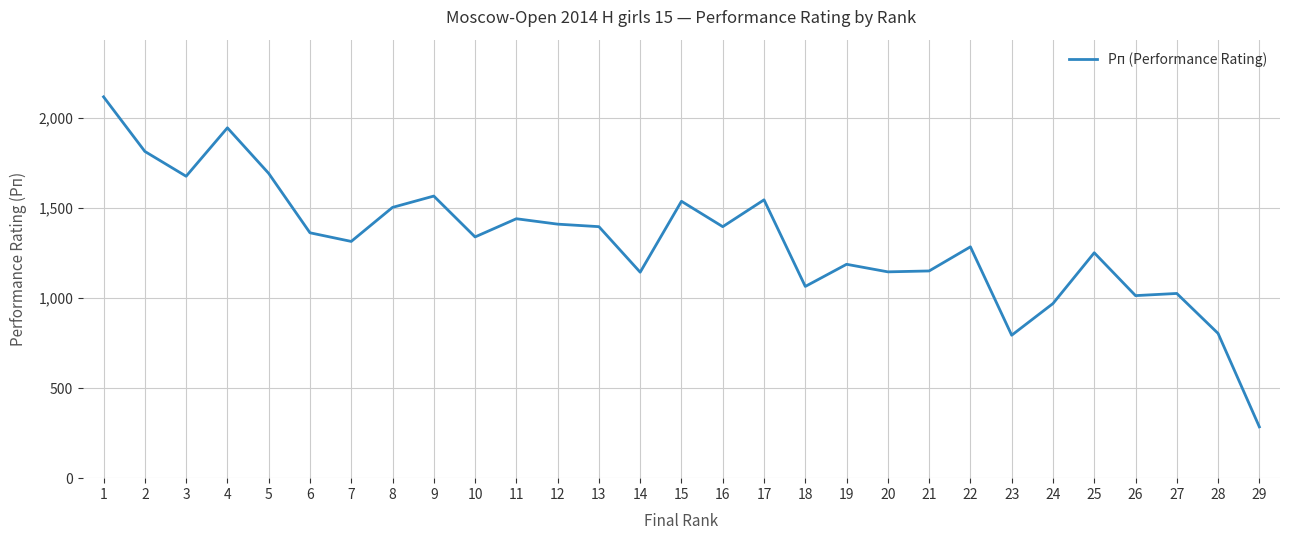

Between 5 and 4, which is larger?

4